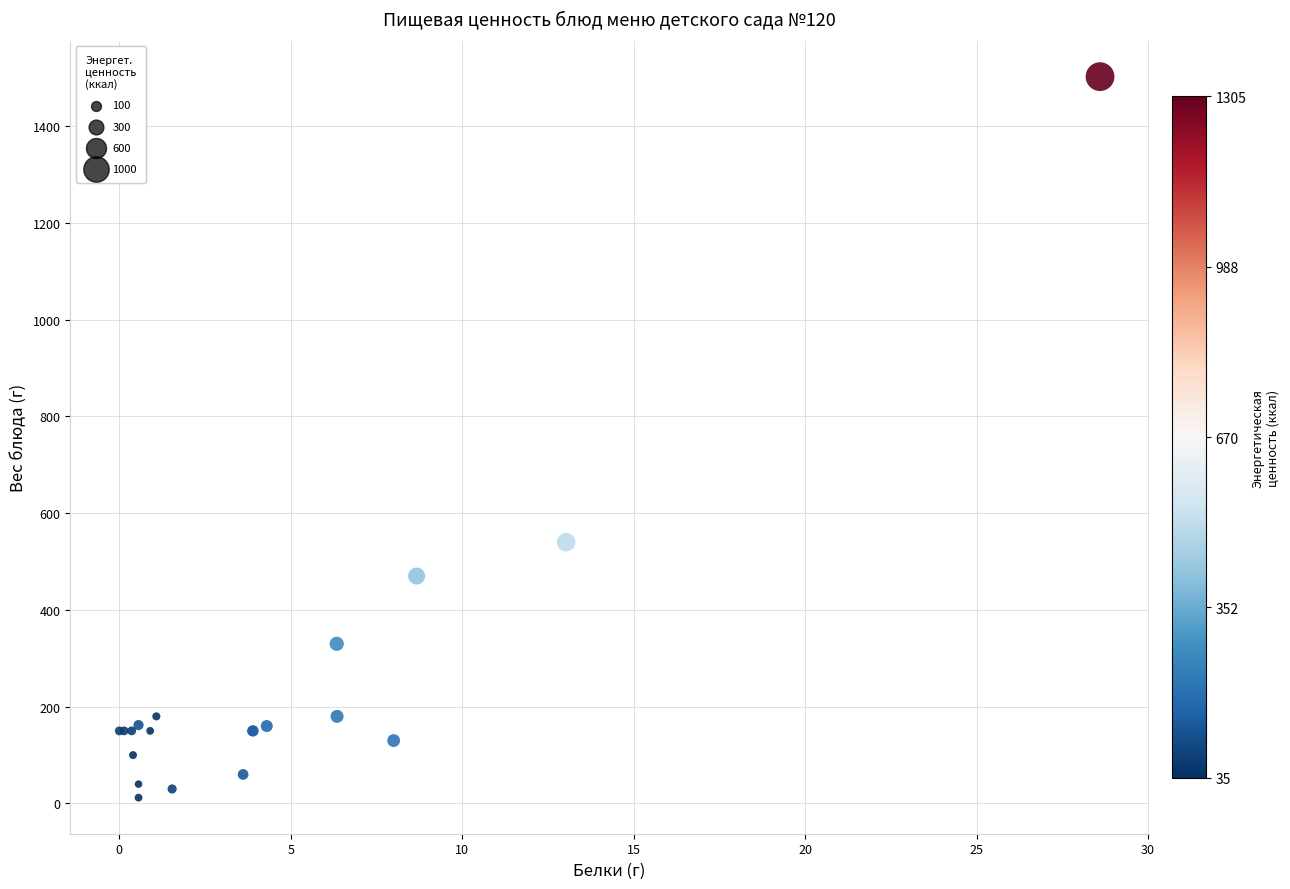

What Y value in the scatter plot is closest to 757?

540